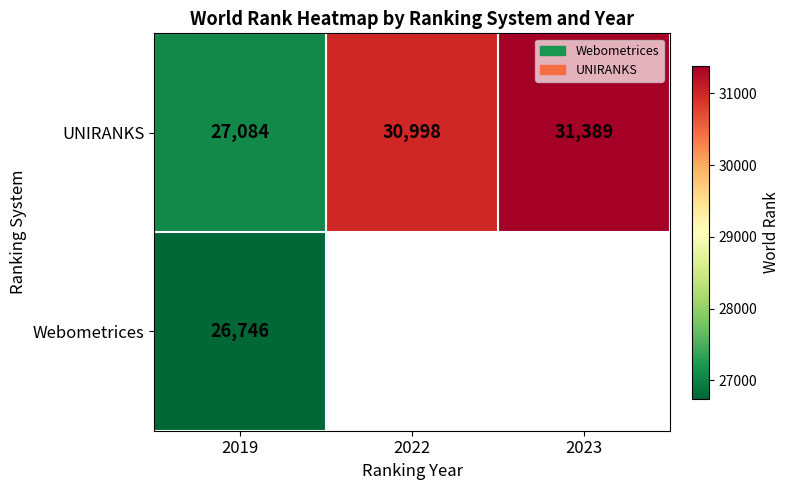

Rank the series at 2019 from highest to lowest value.

UNIRANKS, Webometrices